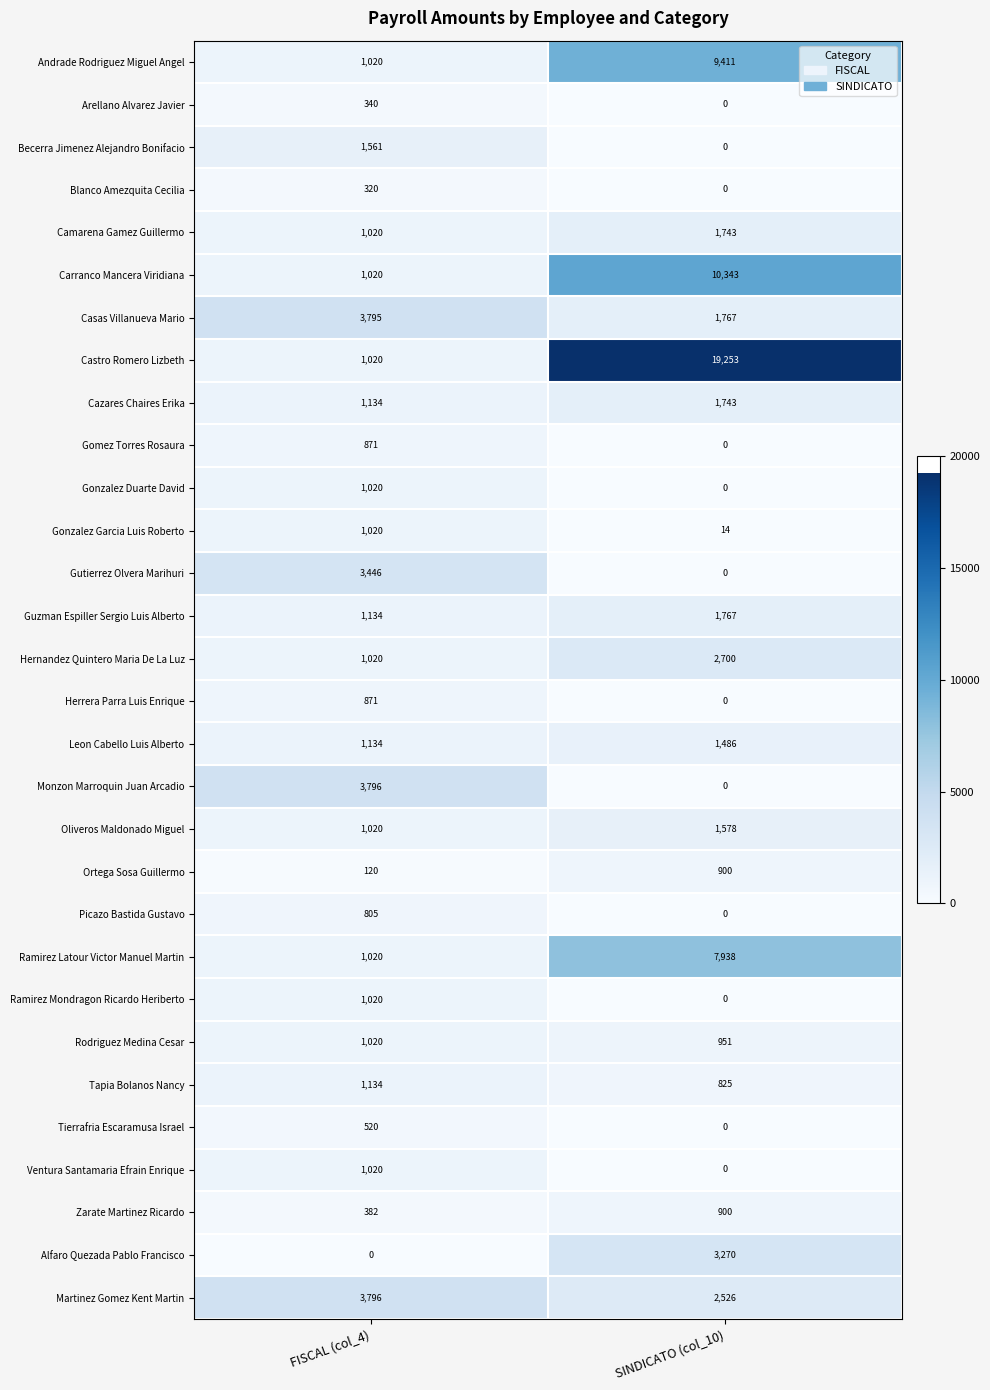

At which category does the chart reach its peak across all series?

SINDICATO (col_10)